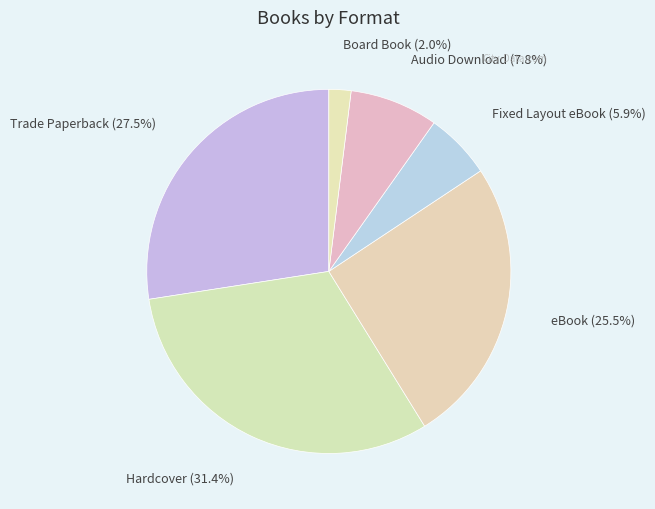

To the nearest percent, what is the difference between the largest and smallest slice percentages?

29%